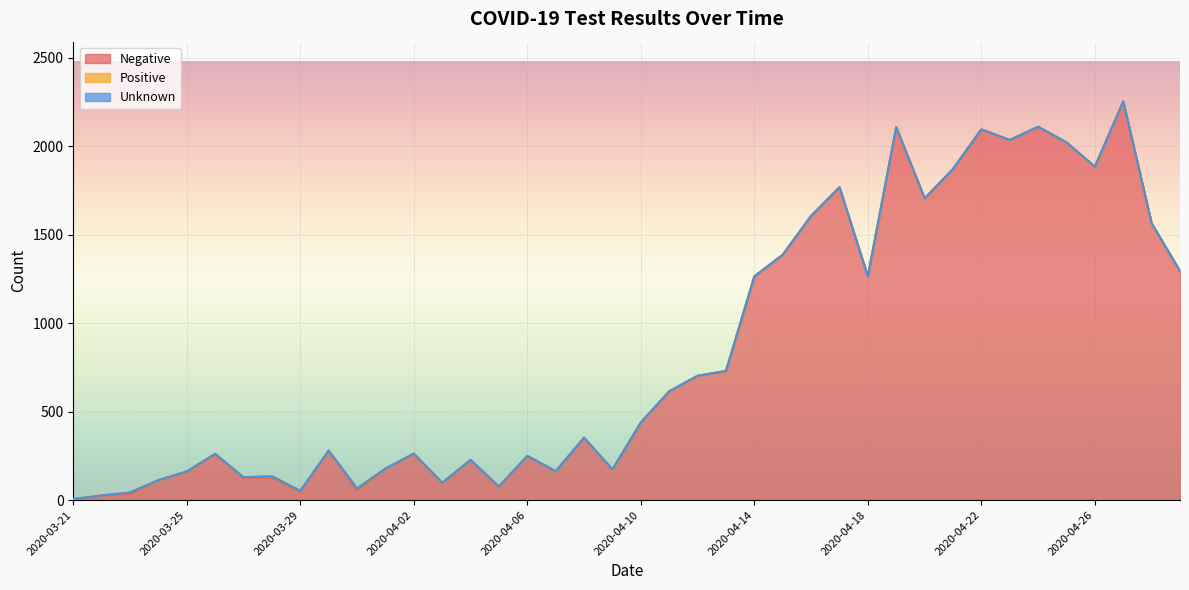

Reading right to left, what are all the values shown in this chart?

Negative: 2020-04-29=1294	2020-04-28=1565	2020-04-27=2254	2020-04-26=1885	2020-04-25=2023	2020-04-24=2110	2020-04-23=2036	2020-04-22=2096	2020-04-21=1872	2020-04-20=1706	2020-04-19=2109	2020-04-18=1265	2020-04-17=1769	2020-04-16=1607	2020-04-15=1387	2020-04-14=1264	2020-04-13=730	2020-04-12=702	2020-04-11=615	2020-04-10=439	2020-04-09=173	2020-04-08=352	2020-04-07=163	2020-04-06=250	2020-04-05=73	2020-04-04=227	2020-04-03=97	2020-04-02=262	2020-04-01=178	2020-03-31=55	2020-03-30=280	2020-03-29=49	2020-03-28=128	2020-03-27=125	2020-03-26=258	2020-03-25=159	2020-03-24=113	2020-03-23=35	2020-03-22=26	2020-03-21=5
Positive: 2020-04-29=1	2020-04-28=0	2020-04-27=0	2020-04-26=0	2020-04-25=0	2020-04-24=1	2020-04-23=0	2020-04-22=0	2020-04-21=0	2020-04-20=0	2020-04-19=0	2020-04-18=0	2020-04-17=0	2020-04-16=0	2020-04-15=0	2020-04-14=1	2020-04-13=0	2020-04-12=1	2020-04-11=0	2020-04-10=0	2020-04-09=0	2020-04-08=1	2020-04-07=0	2020-04-06=0	2020-04-05=4	2020-04-04=0	2020-04-03=1	2020-04-02=1	2020-04-01=0	2020-03-31=11	2020-03-30=0	2020-03-29=3	2020-03-28=7	2020-03-27=4	2020-03-26=4	2020-03-25=3	2020-03-24=0	2020-03-23=8	2020-03-22=0	2020-03-21=1
Unknown: 2020-04-29=0	2020-04-28=0	2020-04-27=0	2020-04-26=0	2020-04-25=0	2020-04-24=0	2020-04-23=0	2020-04-22=0	2020-04-21=0	2020-04-20=0	2020-04-19=0	2020-04-18=0	2020-04-17=0	2020-04-16=0	2020-04-15=0	2020-04-14=0	2020-04-13=0	2020-04-12=0	2020-04-11=0	2020-04-10=0	2020-04-09=0	2020-04-08=0	2020-04-07=0	2020-04-06=0	2020-04-05=0	2020-04-04=0	2020-04-03=0	2020-04-02=0	2020-04-01=0	2020-03-31=0	2020-03-30=0	2020-03-29=0	2020-03-28=0	2020-03-27=0	2020-03-26=0	2020-03-25=0	2020-03-24=0	2020-03-23=0	2020-03-22=0	2020-03-21=0